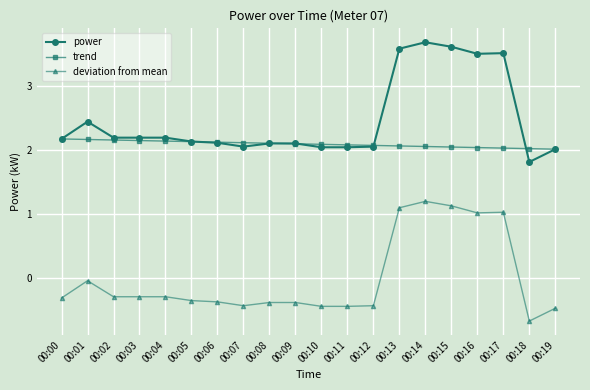

True or false: power and deviation from mean intersect in this chart.

False